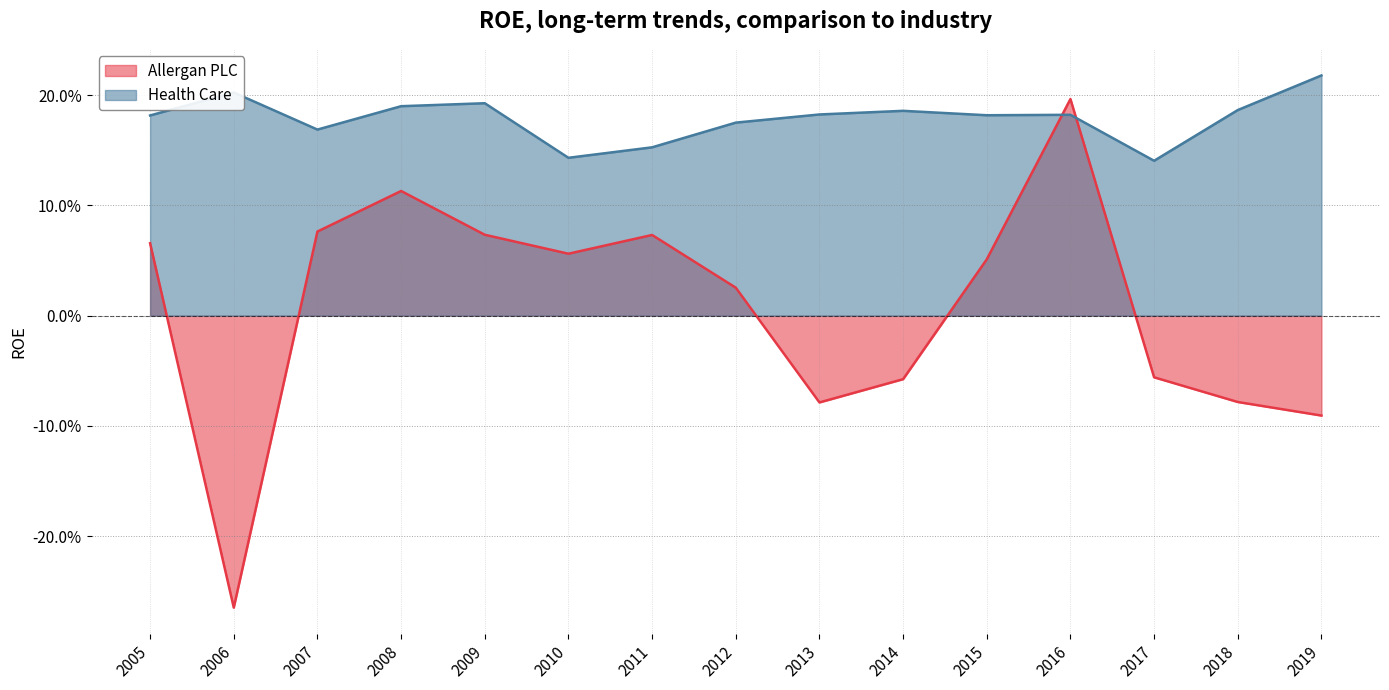

True or false: Health Care has a value of 0.3 at 2013.

False